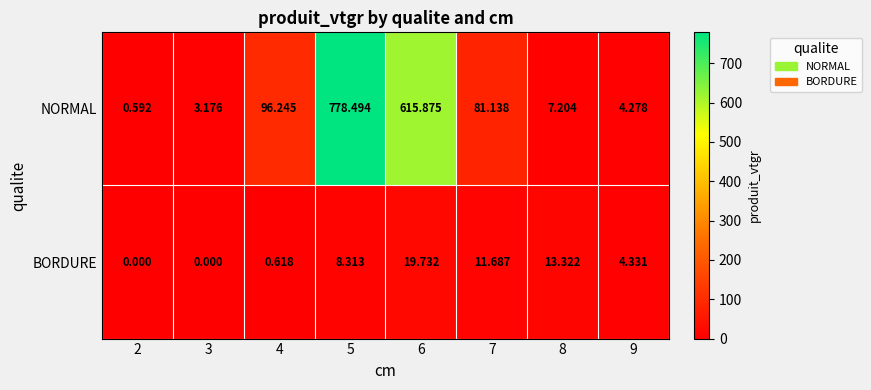

How many values in the NORMAL series exceed 81?

4